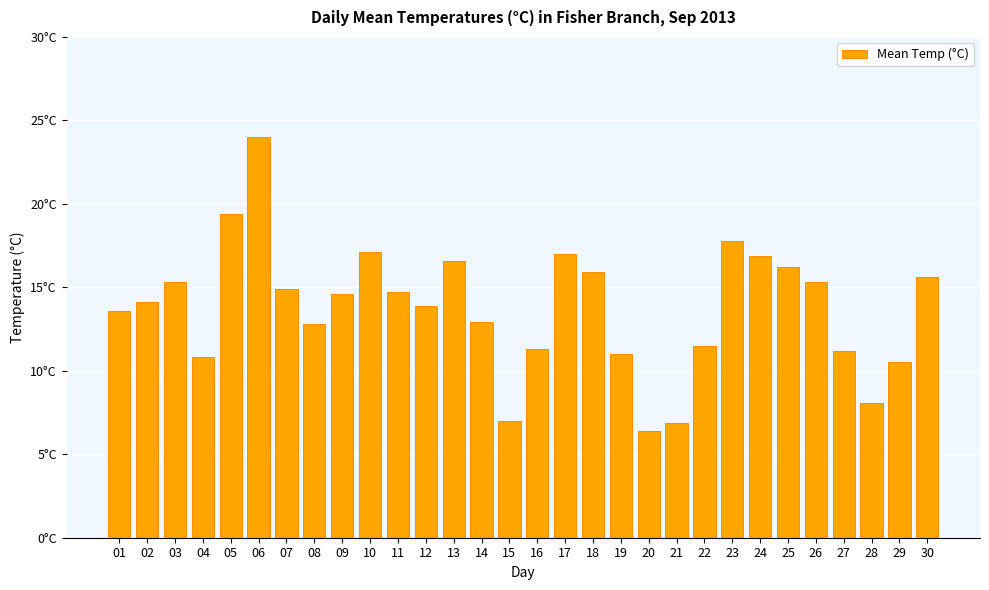

Does the chart contain any negative values?

No